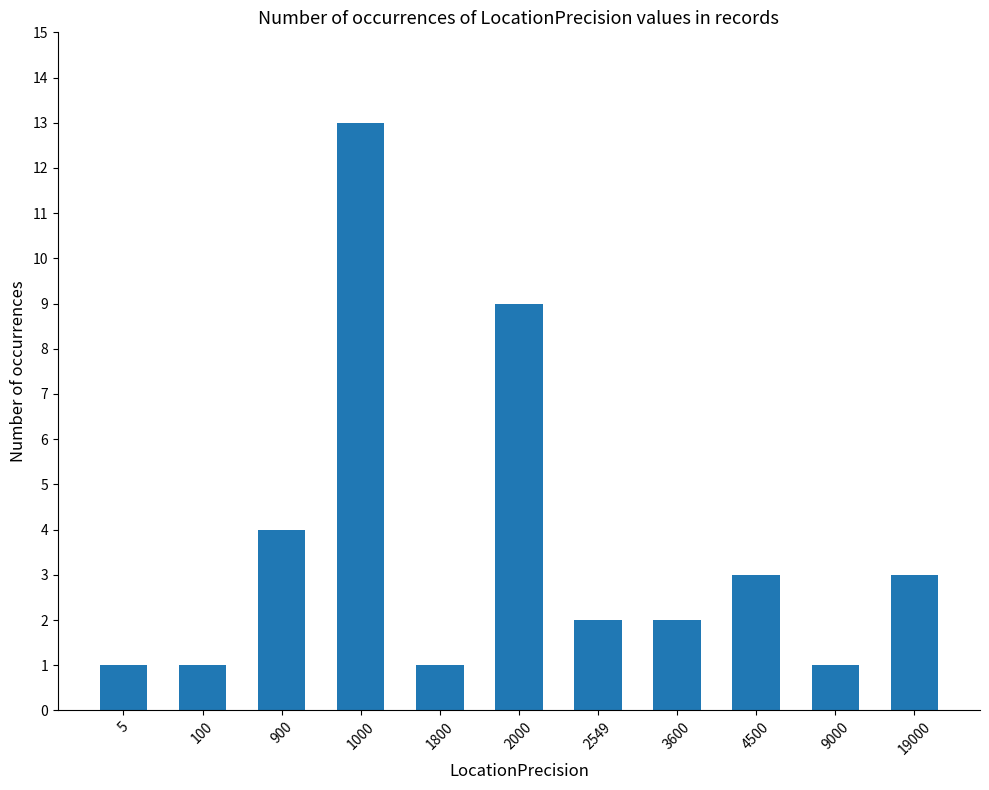

At which category does the chart reach its peak across all series?

1000